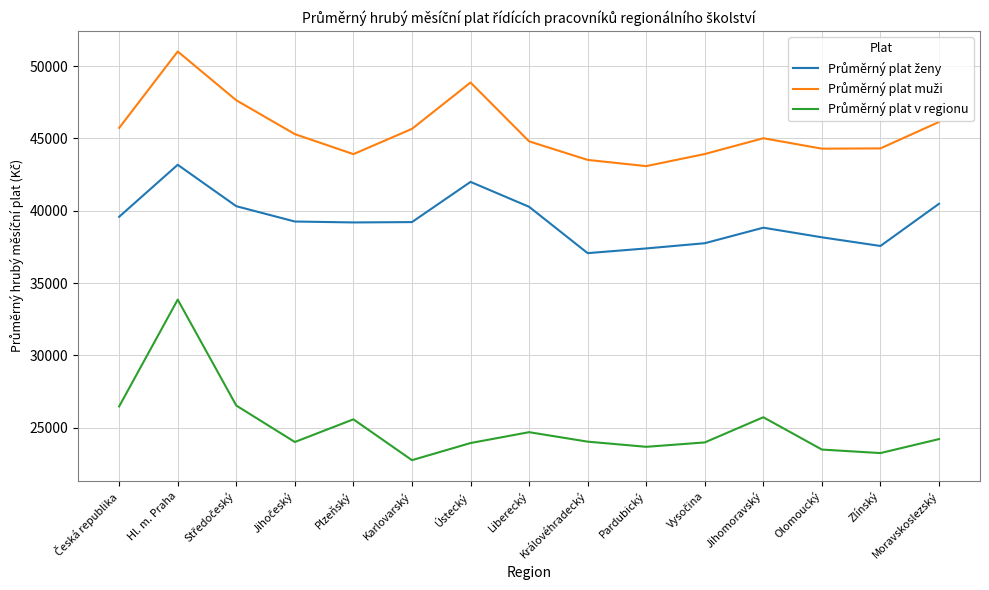

What is the difference between the highest and lowest values at Hl. m. Praha?

17155.9